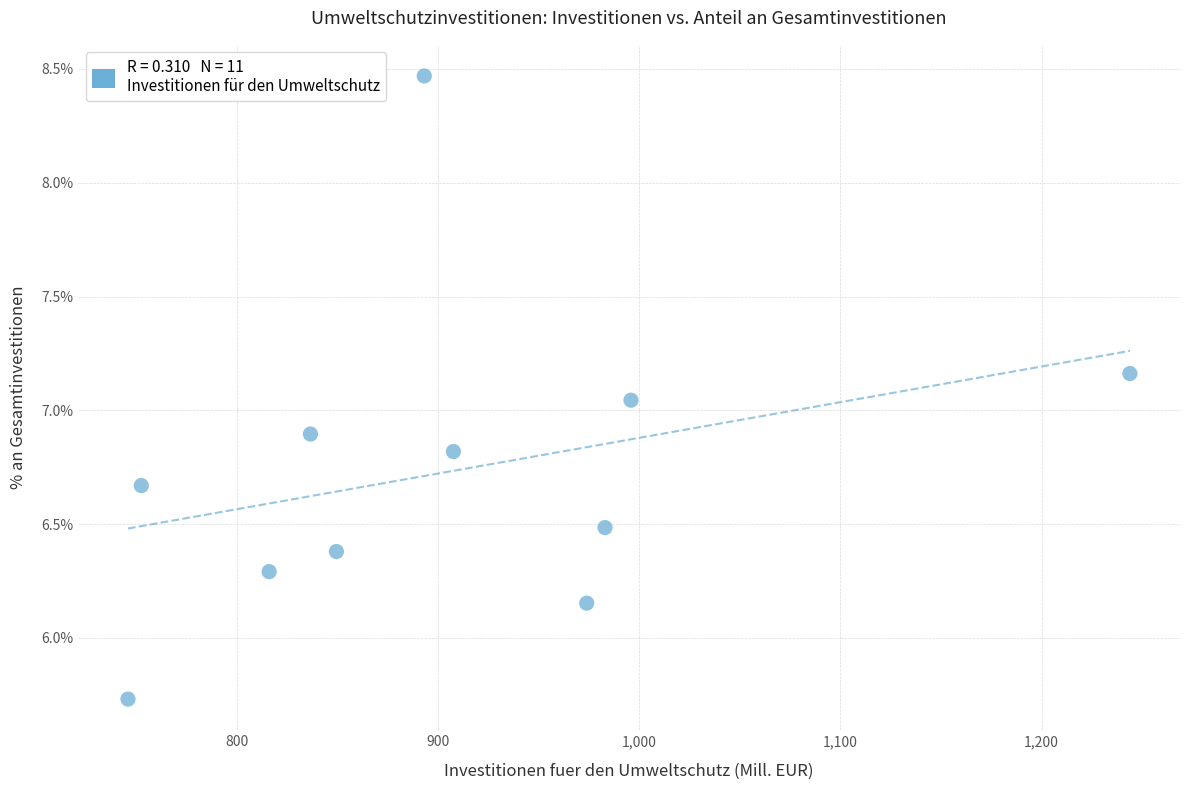

What is the average X value?

909.0